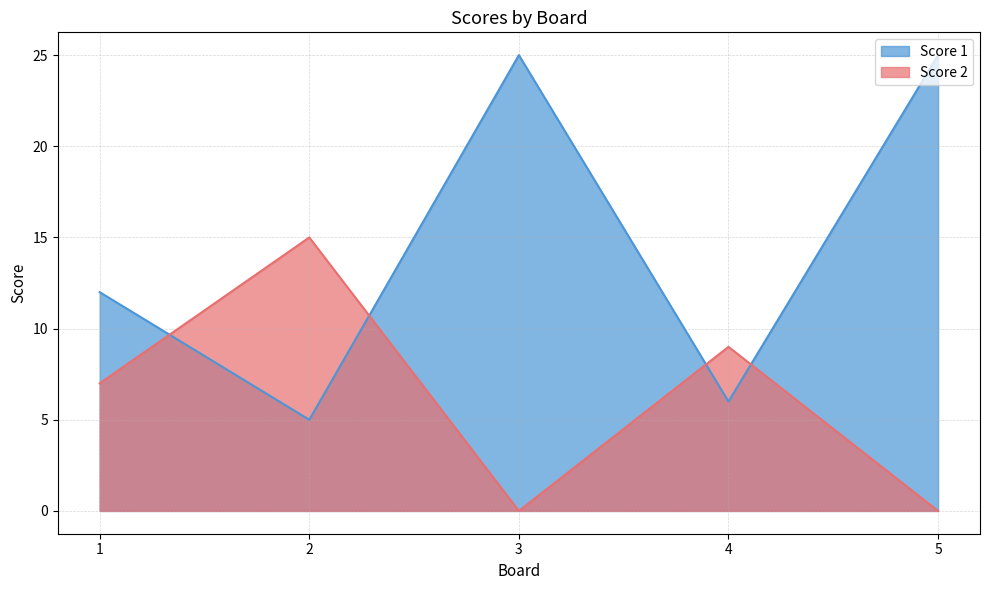

True or false: Score 2 has more than 2 points higher than both neighbors.

False